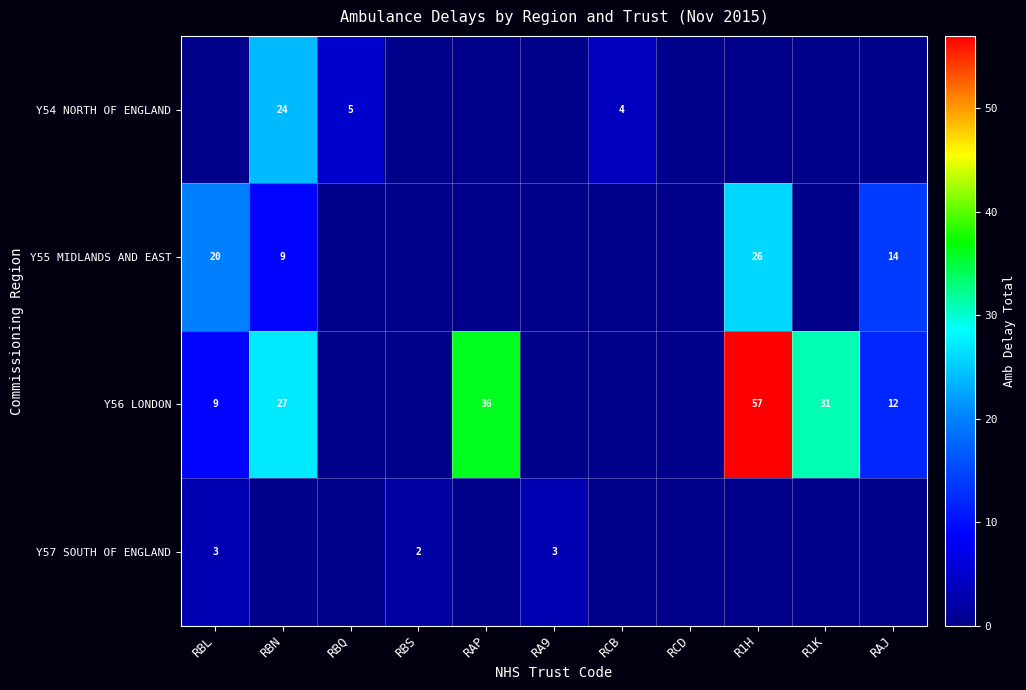

The Y55 MIDLANDS AND EAST series shows 14 at RBN. True or false?

False